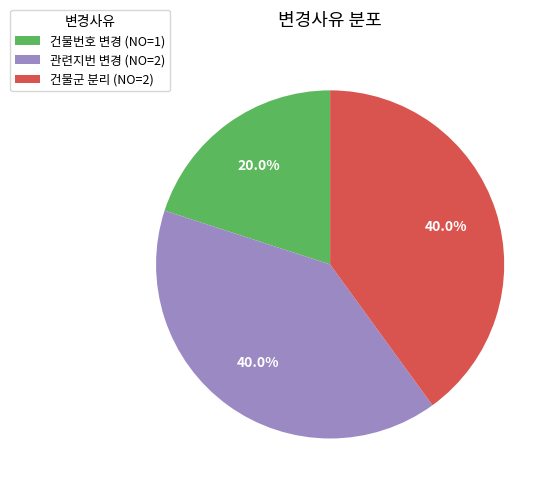

To the nearest percent, what is the combined percentage of 관련지번 변경 and 건물번호 변경?

60%